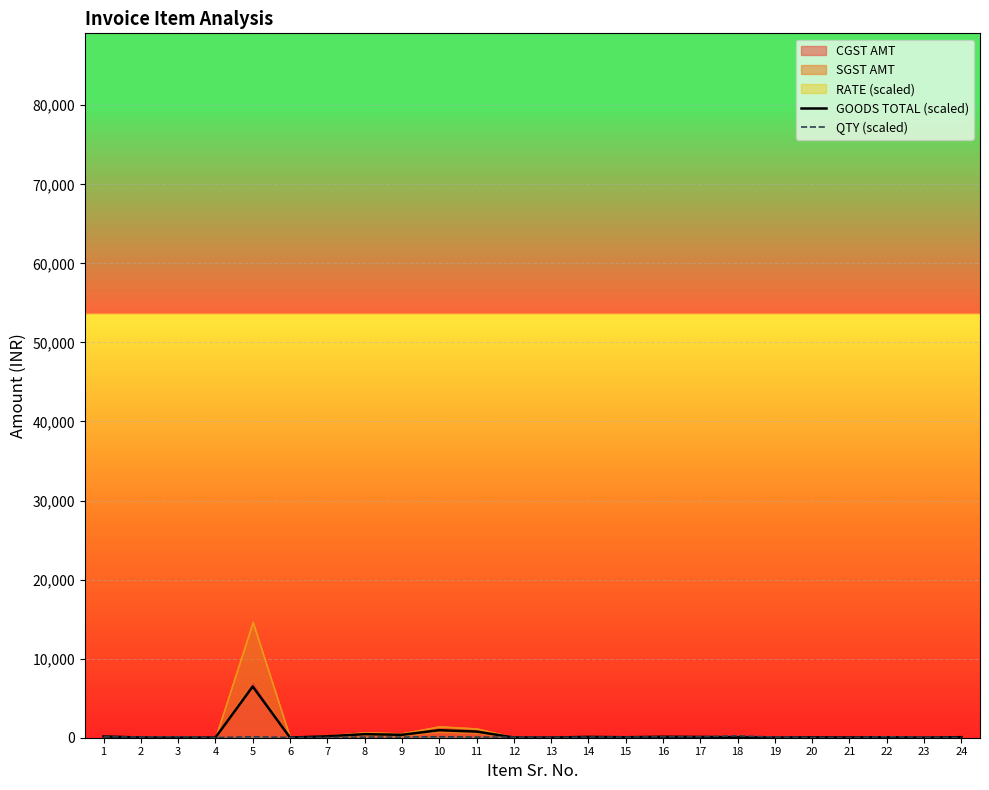

How many times do GOODS TOTAL (scaled) and QTY (scaled) cross each other?

12